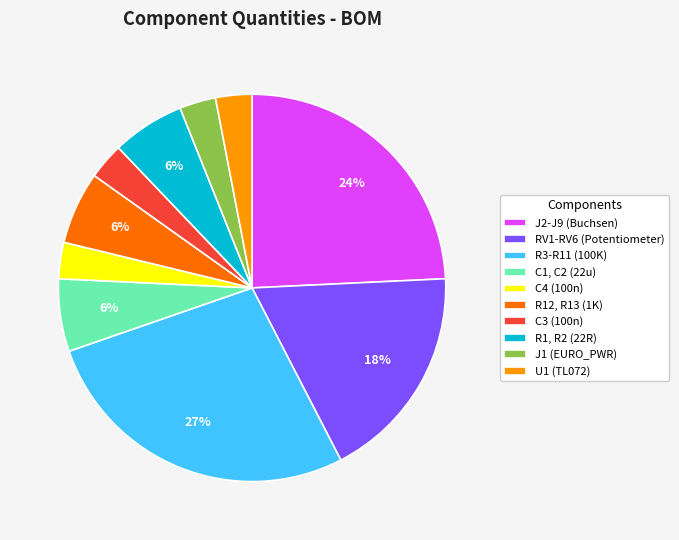

Do R1, R2 (22R) and R12, R13 (1K) together represent more than half of the pie?

No